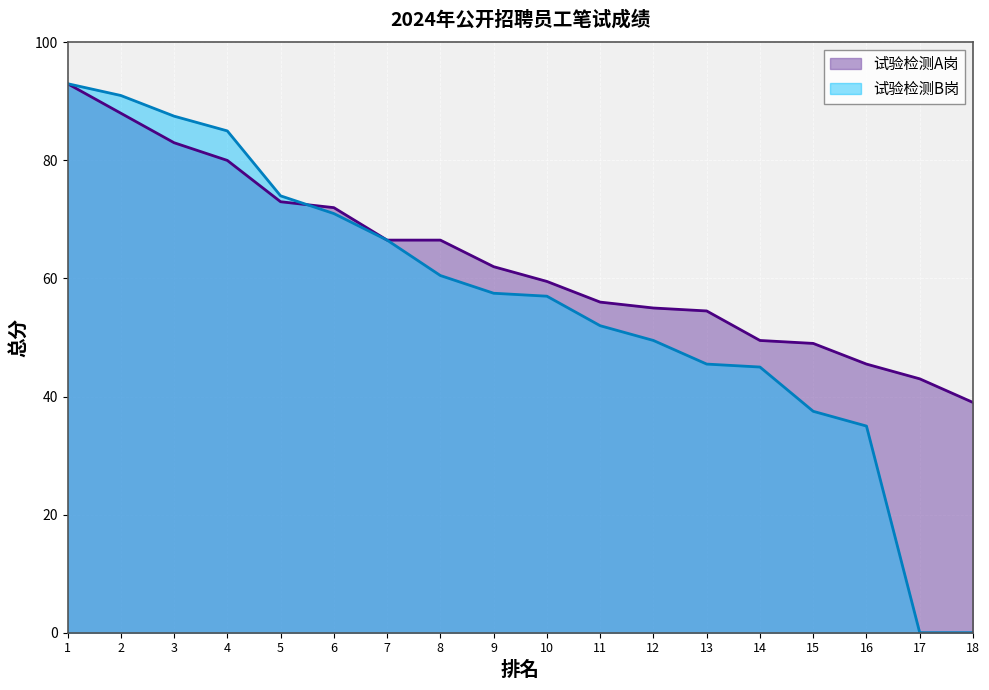

What are all the series names shown in the legend?

试验检测A岗, 试验检测B岗